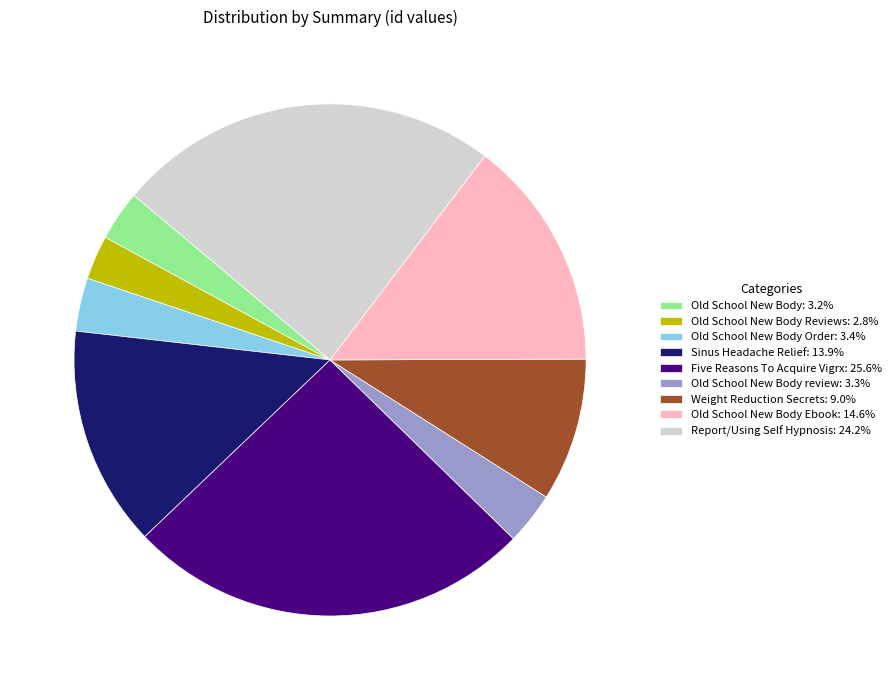

What is the ratio of the value at Old School New Body Ebook: 14.6% to the value at Five Reasons To Acquire Vigrx: 25.6%?

0.6